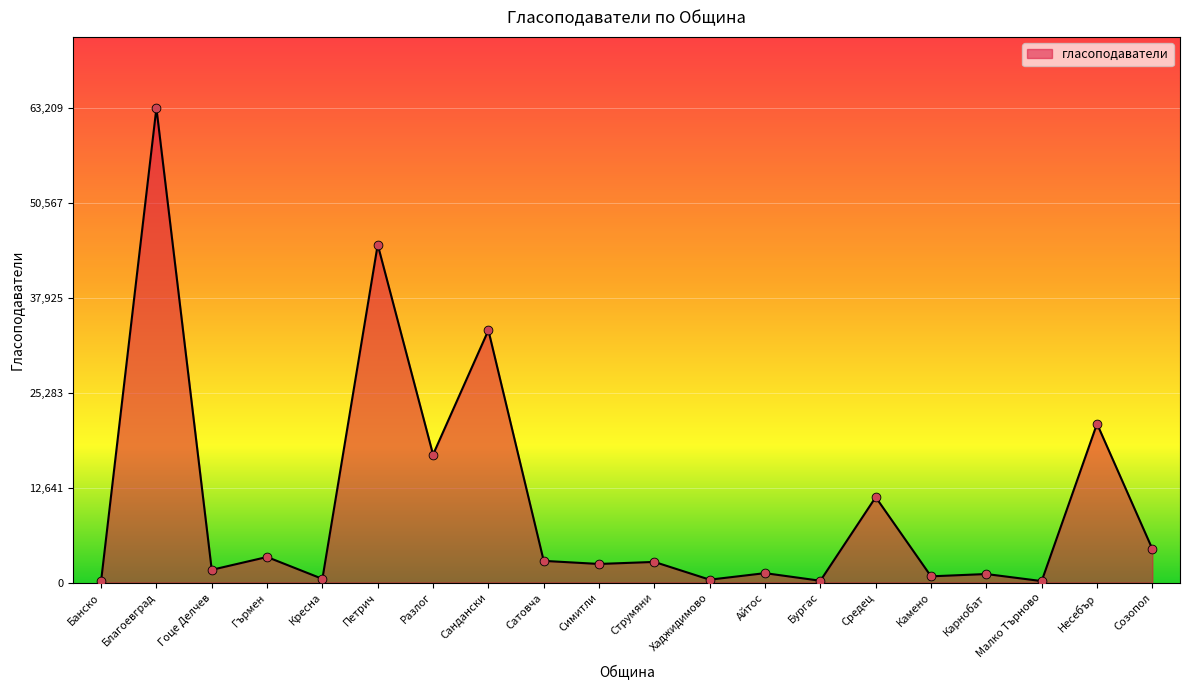

What is the change in value from Кресна to Сатовча?

+2399